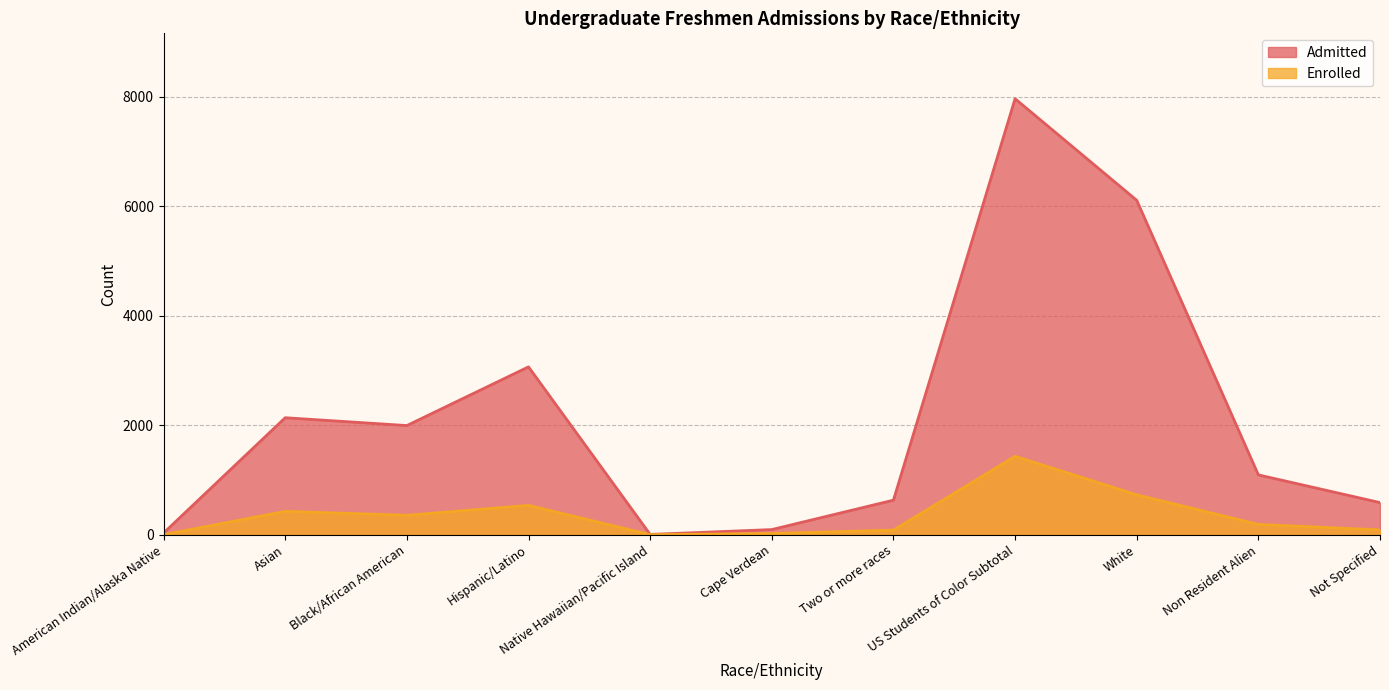

What is the difference between the highest and lowest values at White?

5380